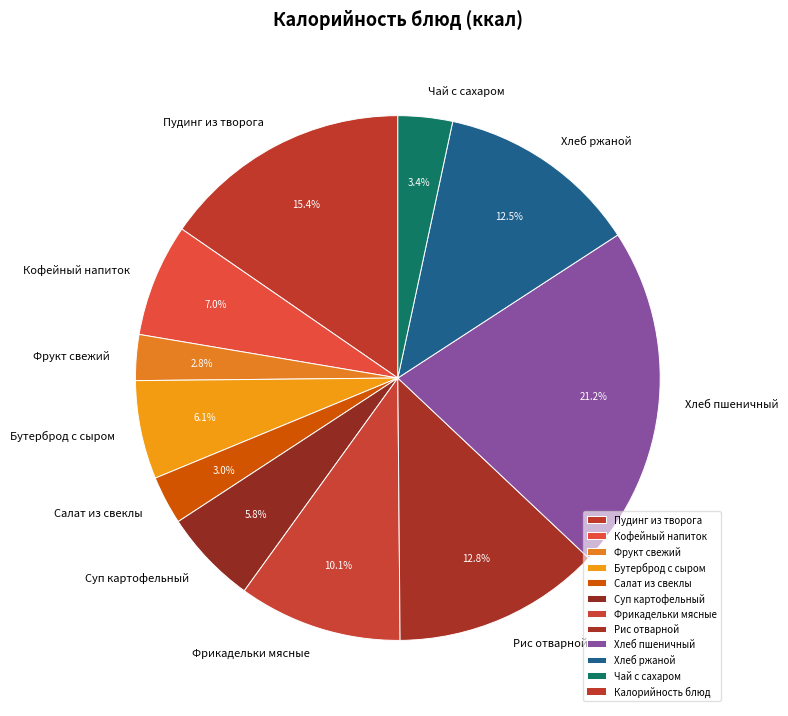

Which slice is the largest?

Хлеб пшеничный